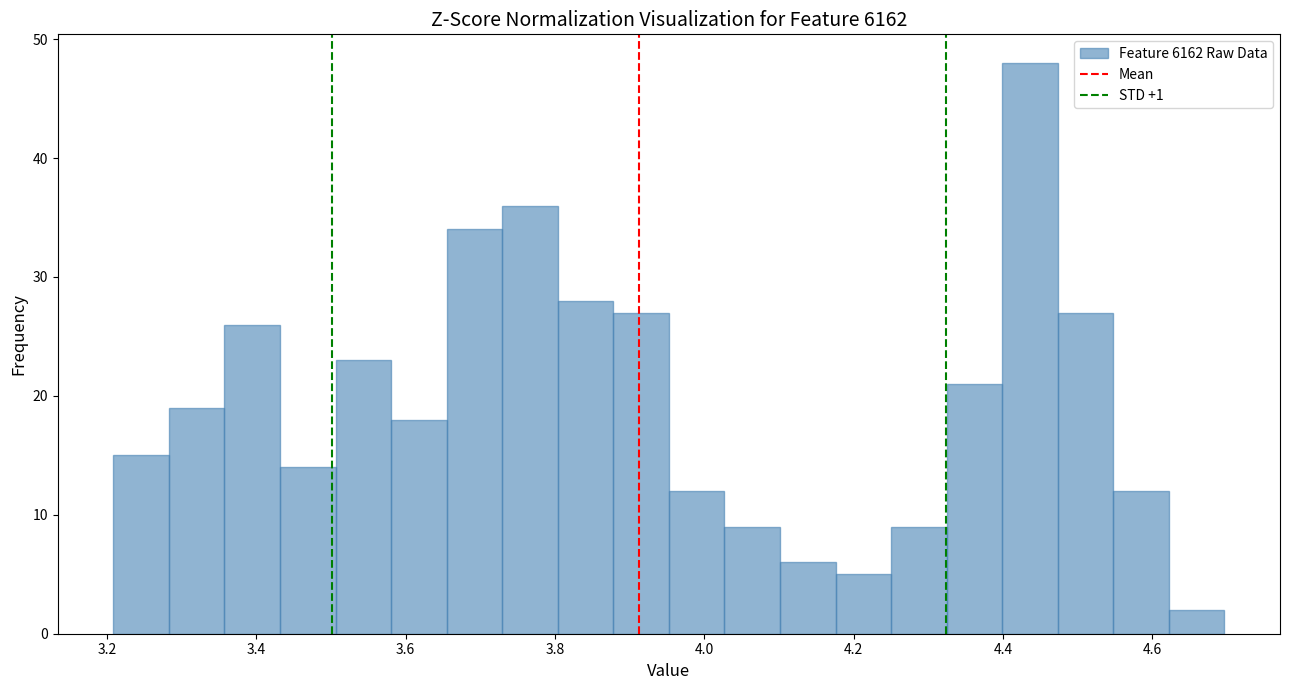

Around what value on the x-axis is the tallest bar? Give the approximate position of its centre, as read against the axis.

4.44